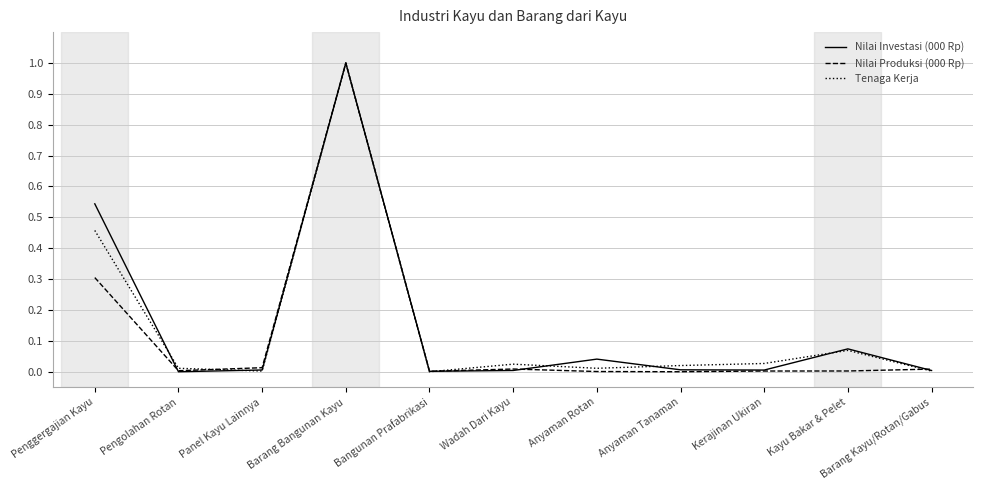

Count the number of categories in the chart.

11